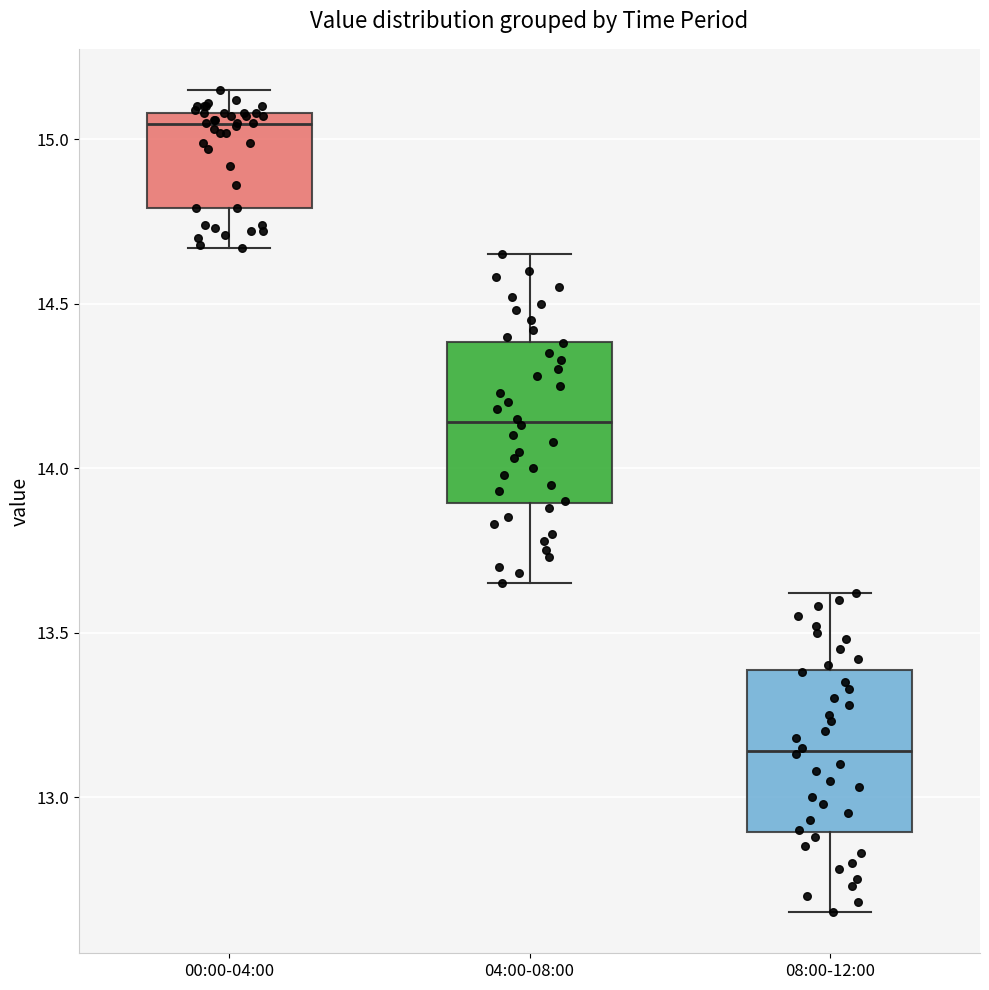

Reading left to right, read every box against the y-axis: the position of its median line, the range the box covers, and the ends of its whiskers. The values are not printed on the chart, so give them approximately, as read against the axis.

00:00-04:00: median 15.05, box 14.80 to 15.10, whiskers 14.65 to 15.15
04:00-08:00: median 14.15, box 13.90 to 14.40, whiskers 13.65 to 14.65
08:00-12:00: median 13.15, box 12.90 to 13.40, whiskers 12.65 to 13.60